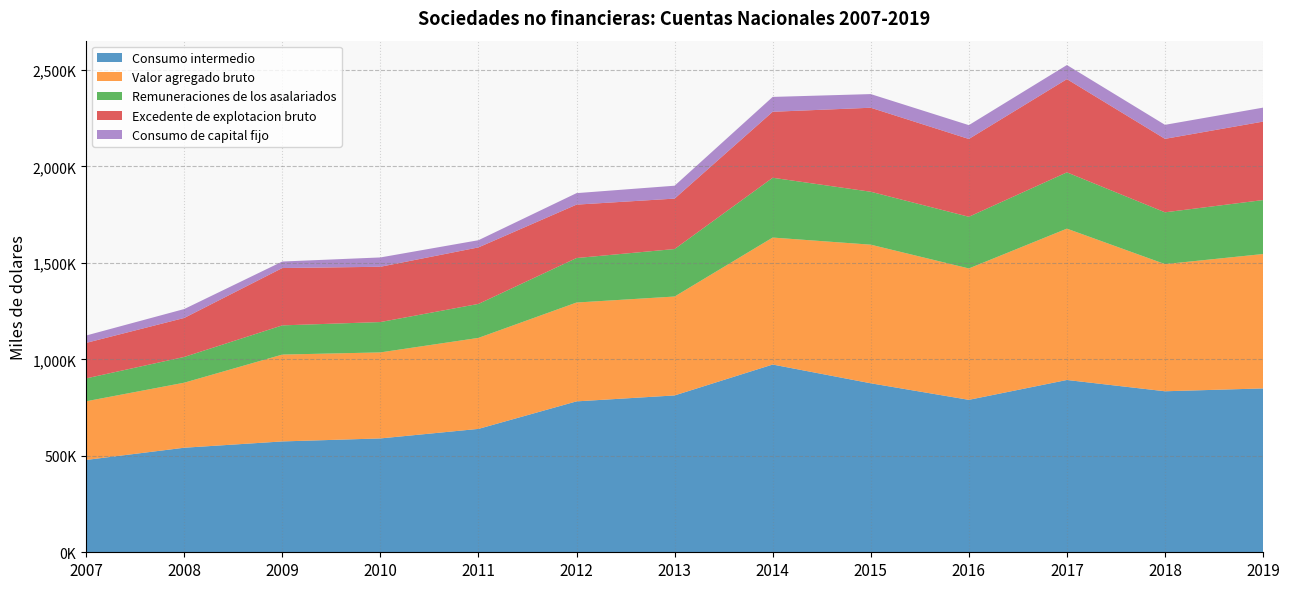

Reading right to left, extract all data points from this chart.

Consumo intermedio: 849188	834417	892921	789995	875780	972948	812874	782054	639448	590041	574480	541835	478588
Valor agregado bruto: 696489	658991	784270	680903	718304	658055	512521	512263	471589	445794	450091	337006	303948
Remuneraciones de los asalariados: 279632	268446	291672	267802	274309	309901	246140	230549	176100	157290	151333	133462	118638
Excedente de explotacion bruto: 406683	380712	483189	403191	435370	341948	261352	276827	292883	286512	297136	202050	184029
Consumo de capital fijo: 72334	72656	73054	71734	70763	77043	66789	59508	37249	48319	33753	46224	38209